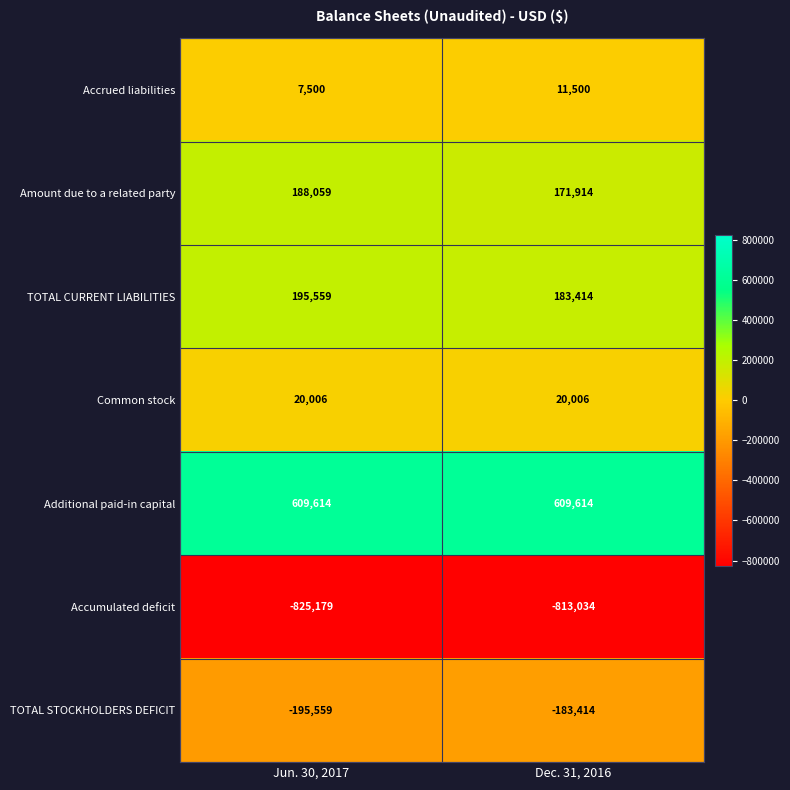

Read the Common stock value at Dec. 31, 2016.

20006